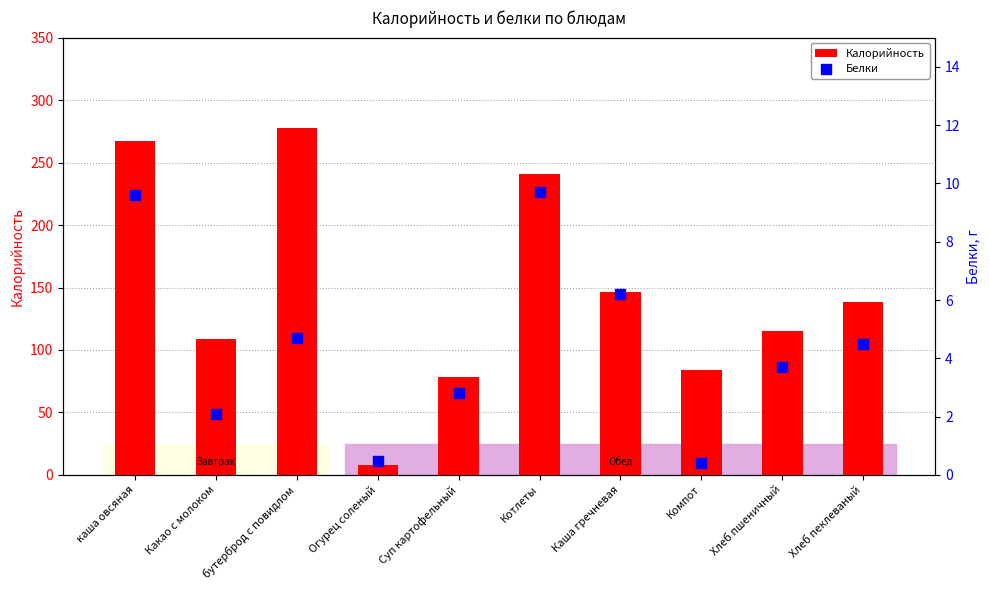

Which series has the largest Y range (max minus min)?

Калорийность